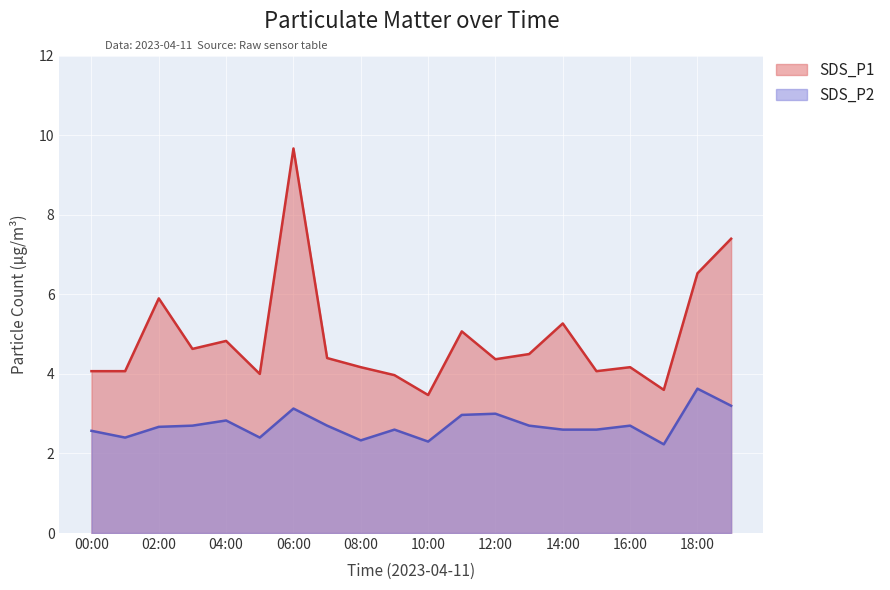

What is the label of the 4th point from the right?

16:00